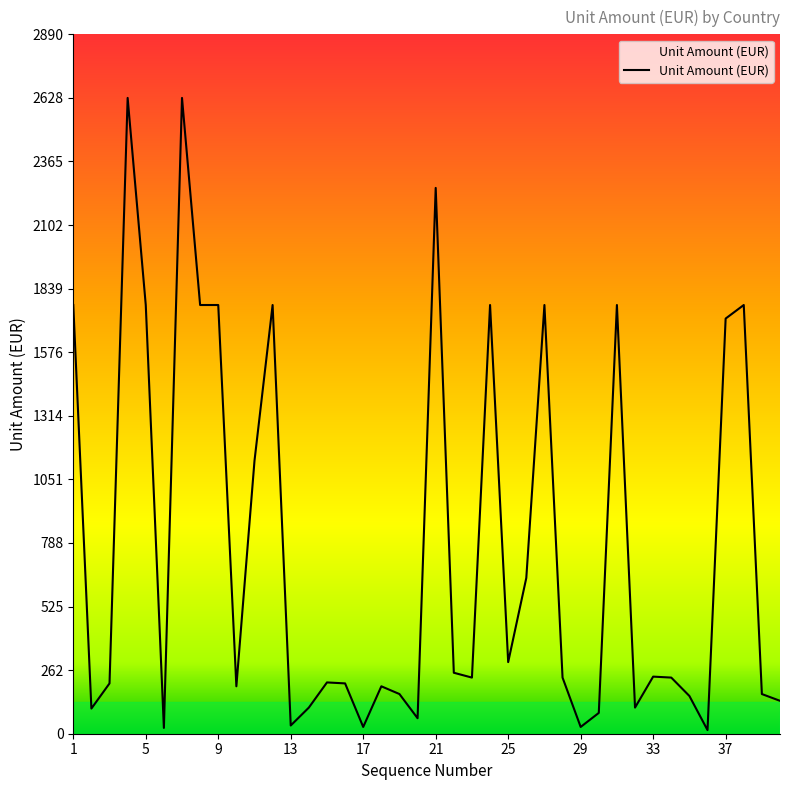

Rank the categories by value from lowest to highest.

36, 6, 17, 29, 13, 20, 30, 2, 14, 32, 40, 35, 19, 39, 10, 18, 3, 16, 15, 23, 28, 34, 33, 22, 25, 26, 11, 37, 1, 5, 8, 9, 12, 24, 27, 31, 38, 21, 4, 7